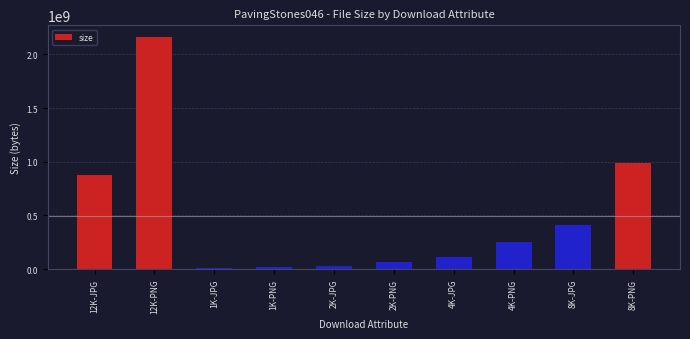

What is the difference between the values at 8K-JPG and 8K-PNG?

574167360